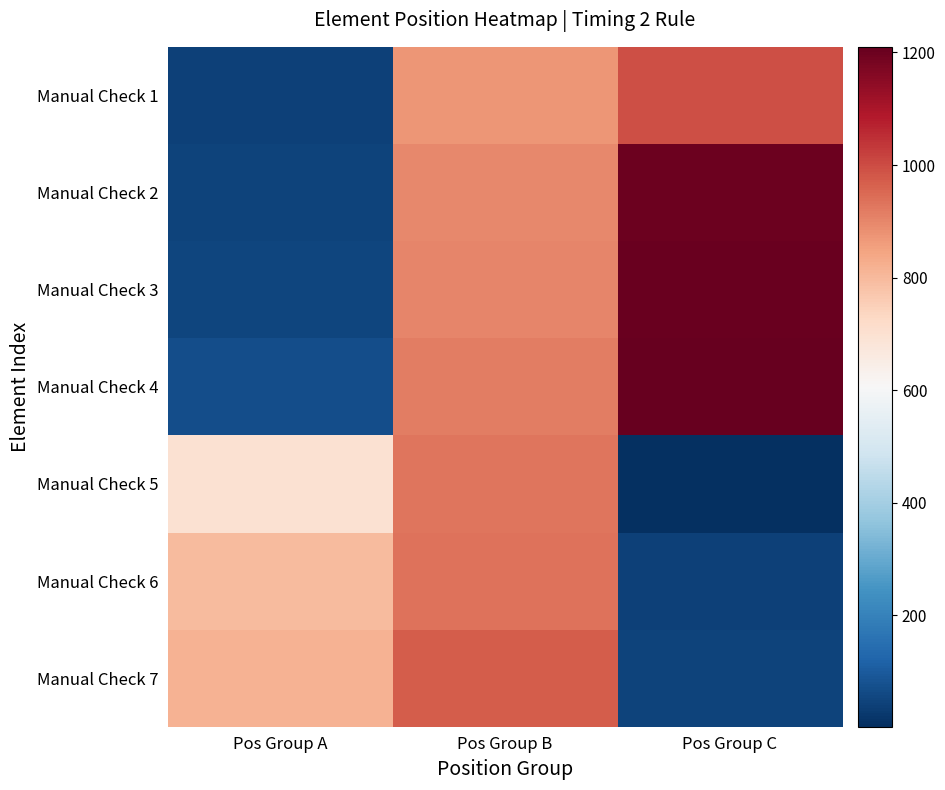

At Pos Group A, list the series in order from smallest to largest.

Manual Check 1, Manual Check 2, Manual Check 3, Manual Check 4, Manual Check 5, Manual Check 6, Manual Check 7